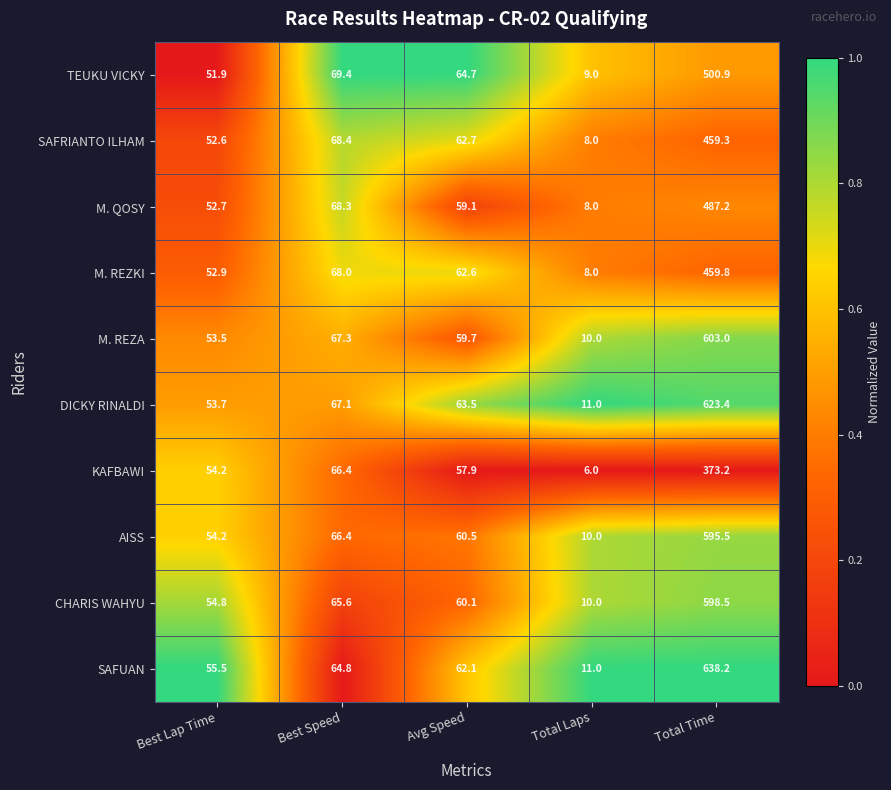

What is the difference between the maximum and minimum values in the CHARIS WAHYU series?

588.5